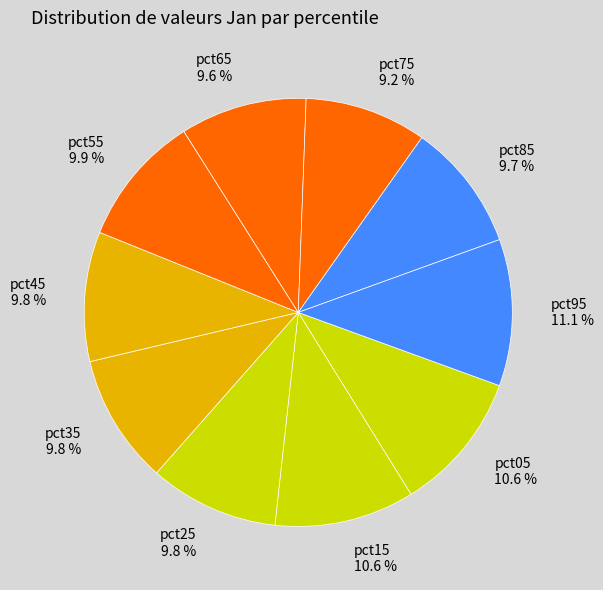

Is it true that pct15 is 2% of the pie?

False